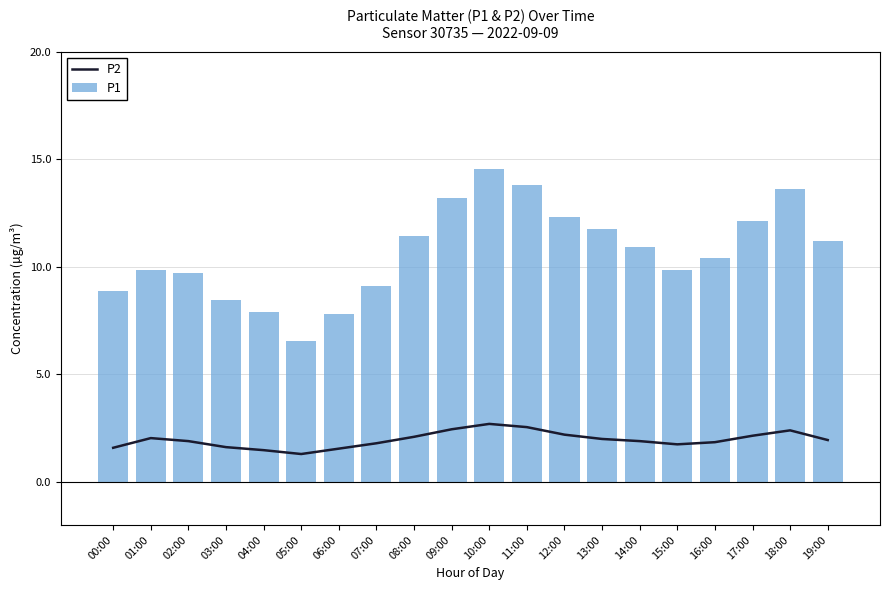

Reading left to right, transcribe all the data shown in this chart.

P2: 1.6	2.0	1.9	1.6	1.5	1.3	1.6	1.8	2.1	2.5	2.7	2.5	2.2	2.0	1.9	1.8	1.9	2.1	2.4	1.9
P1: 8.9	9.8	9.7	8.4	7.9	6.5	7.8	9.1	11.4	13.2	14.6	13.8	12.3	11.8	10.9	9.8	10.4	12.2	13.6	11.2